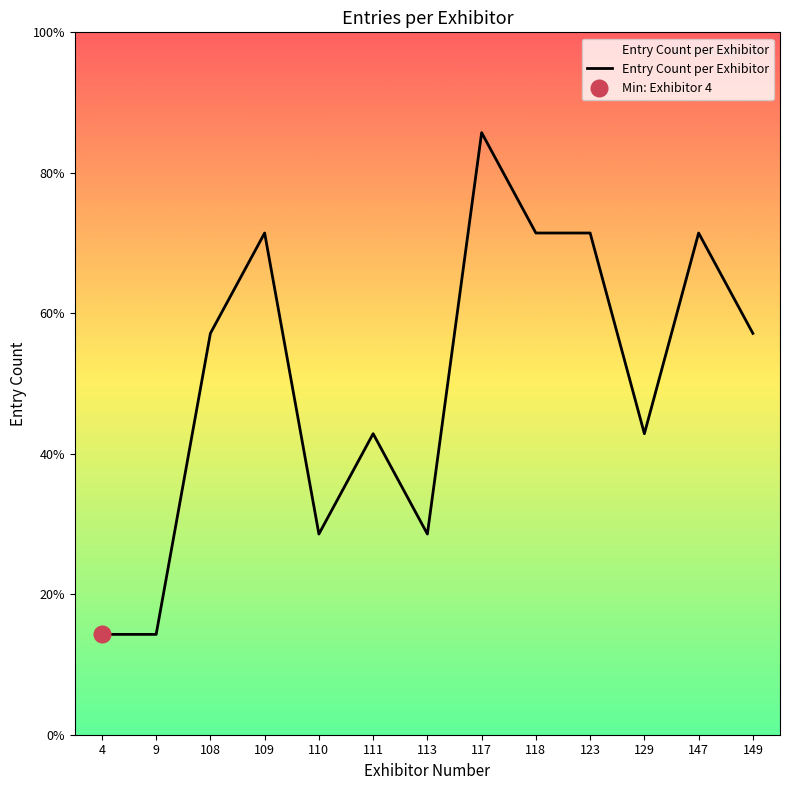

What is the value of the 6th point from the left?

3